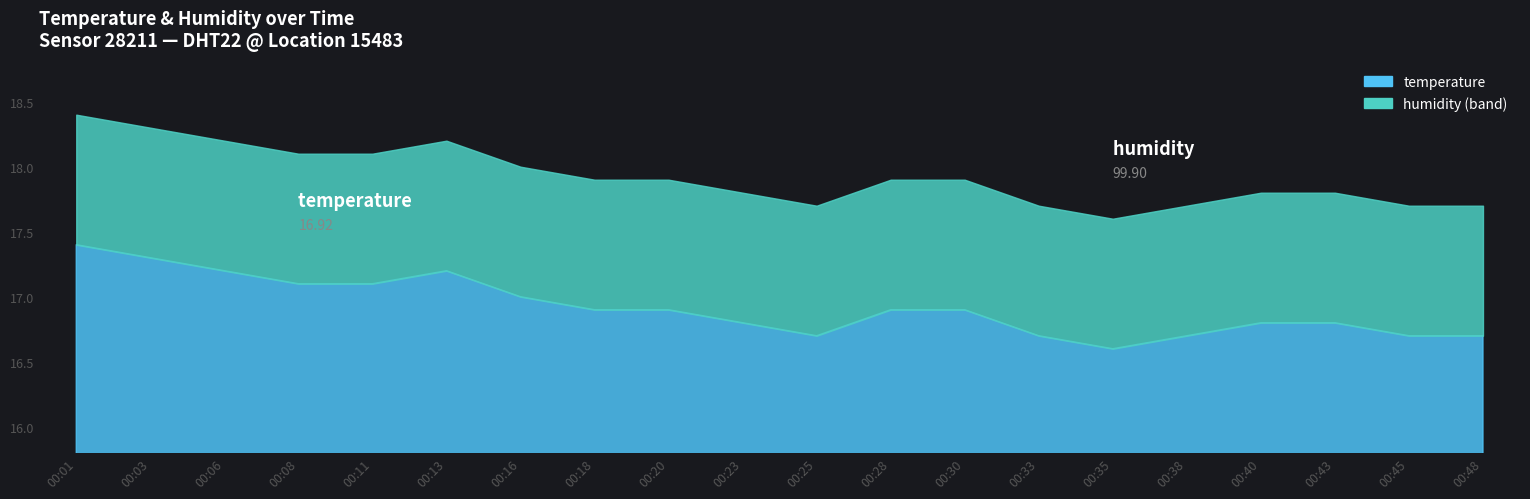

Rank the series by their maximum value, from highest to lowest.

humidity, temperature